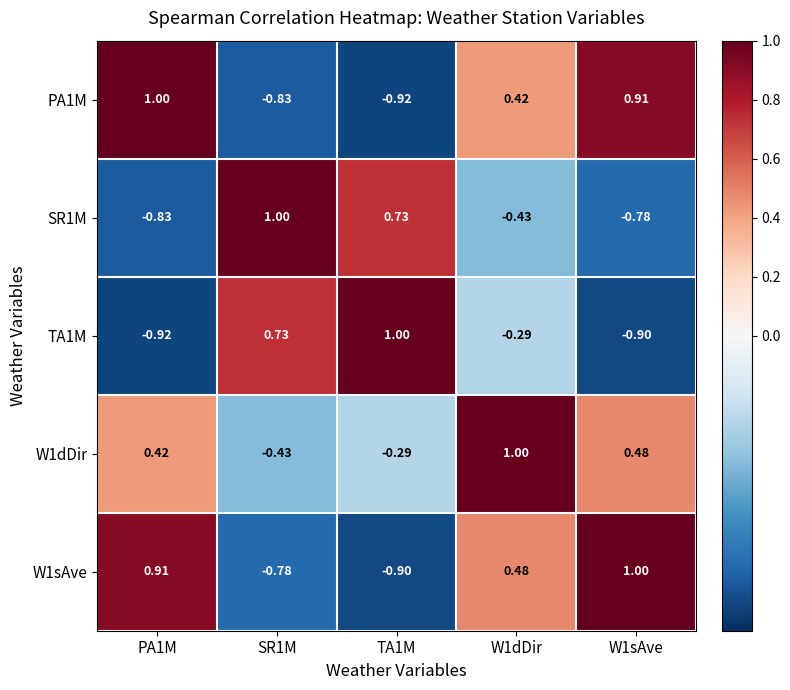

Is the value of TA1M at TA1M greater than the value of SR1M at W1dDir?

Yes